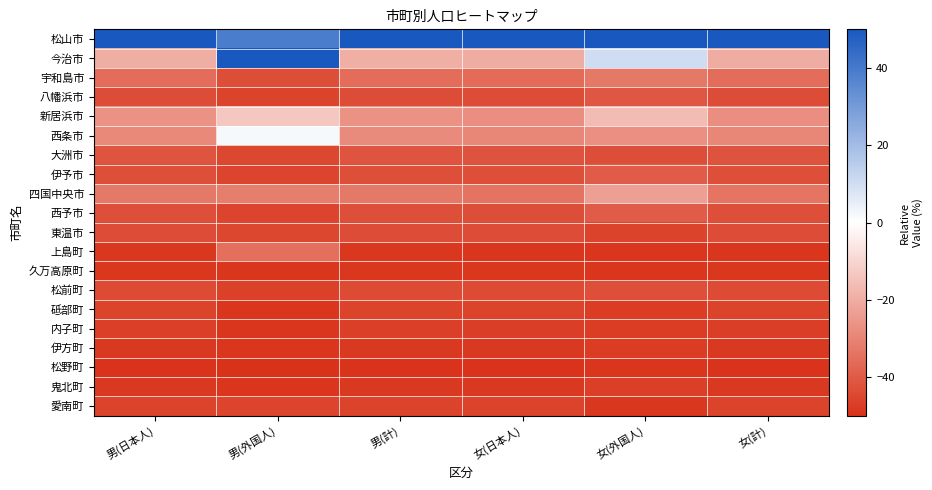

Which series has the widest spread of values?

今治市